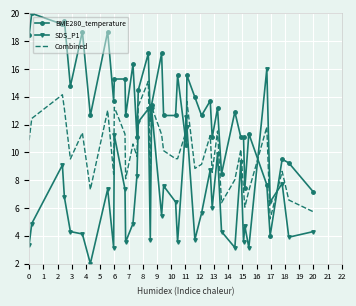

True or false: Combined has more than 1 interior local peaks.

True